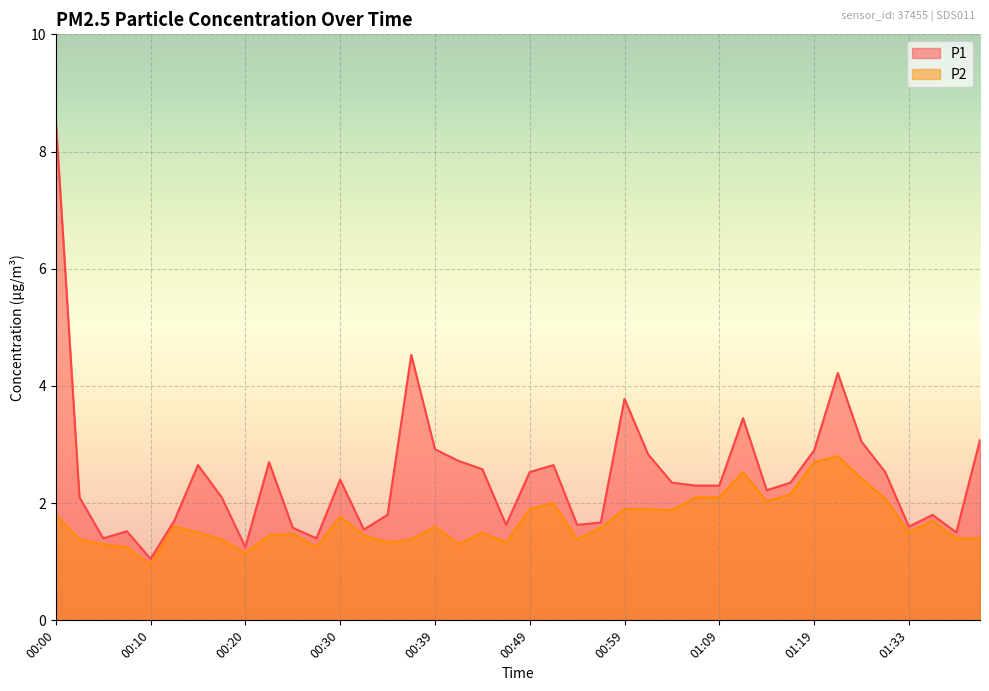

List the series in order of their peak value, highest first.

P1, P2